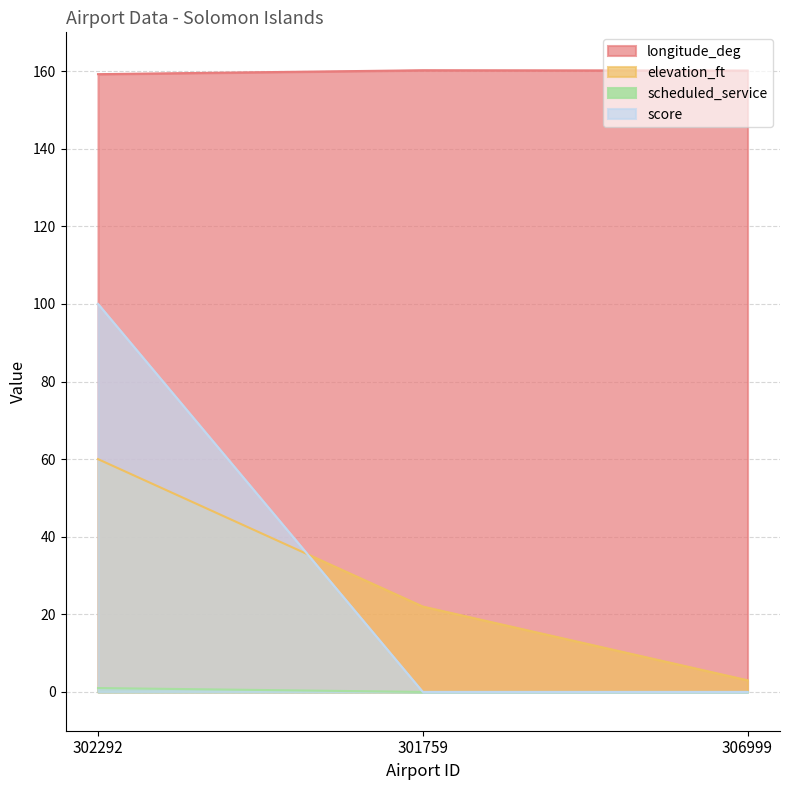

How many distinct data groups are displayed?

4